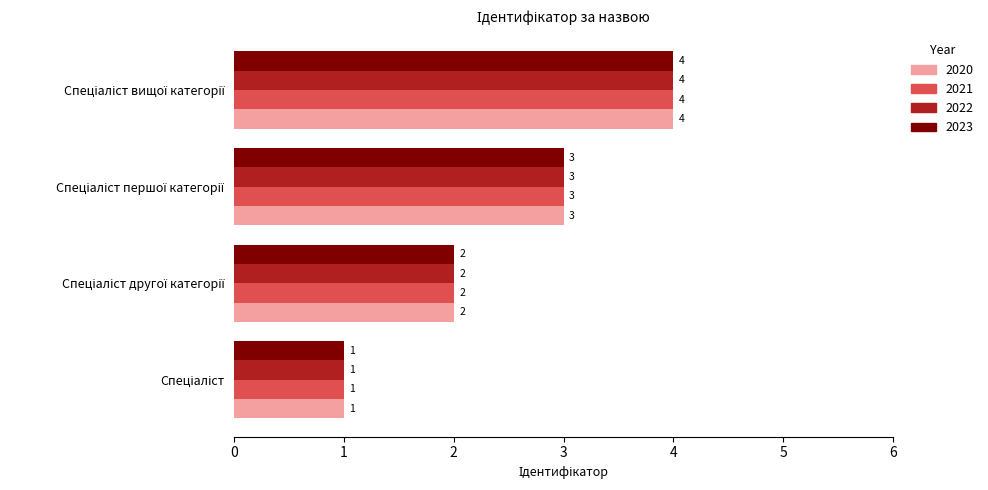

How many categories are shown in the chart?

4